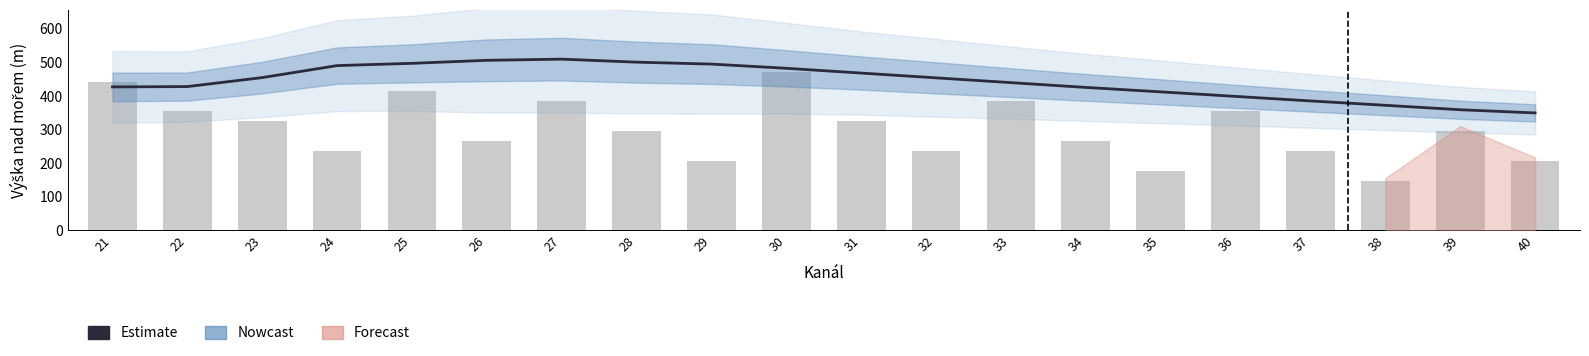

What is the sum of the Estimate values at 35 and 32?

866.2